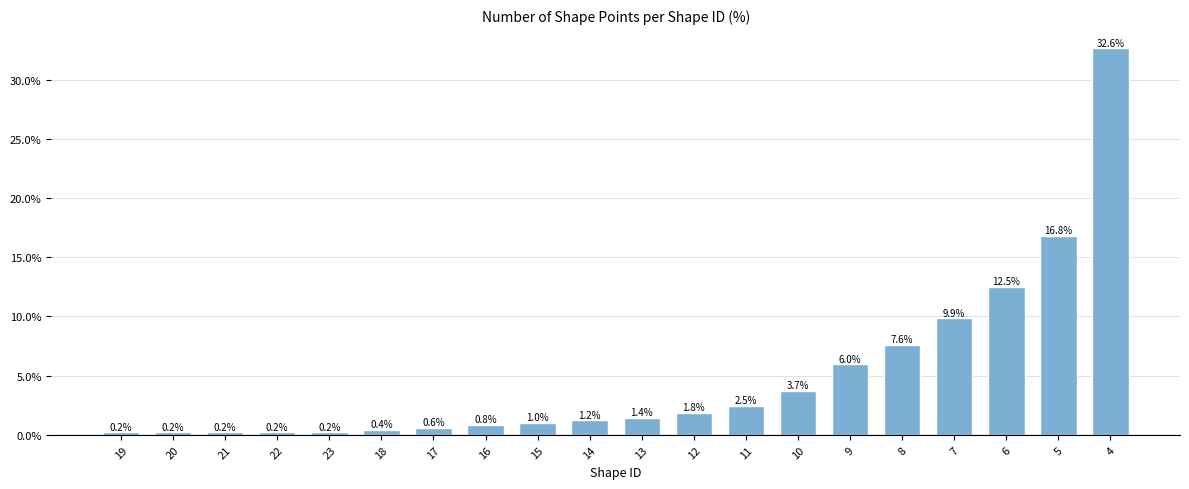

Does the chart contain any negative values?

No